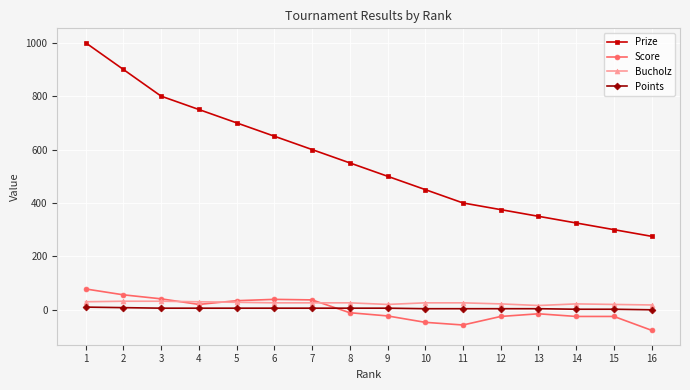

What is the average value of the Bucholz series?

25